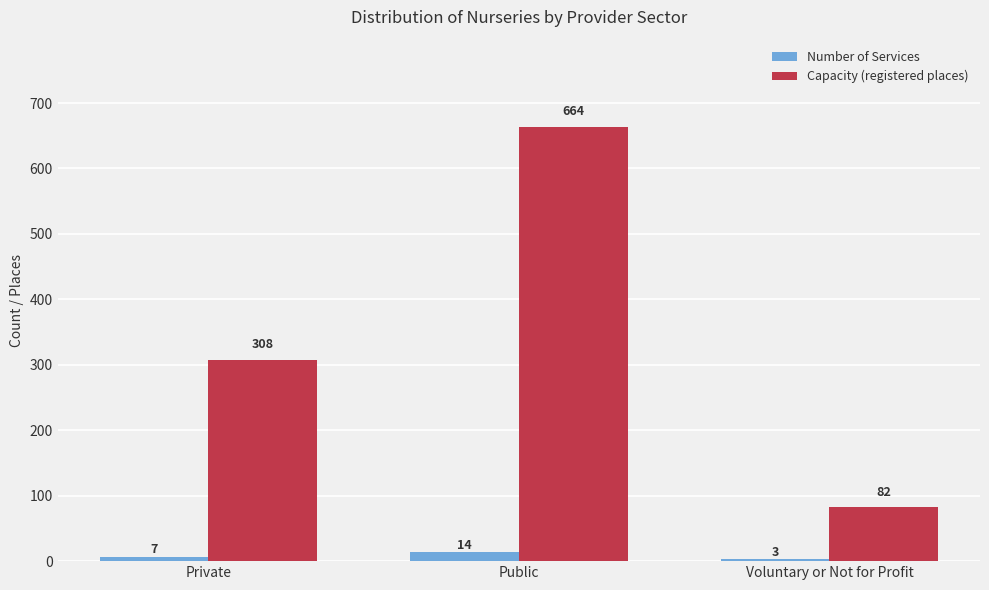

Reading left to right, list all the values displayed in this chart.

Number of Services: Private=7	Public=14	Voluntary or Not for Profit=3
Capacity (registered places): Private=308	Public=664	Voluntary or Not for Profit=82